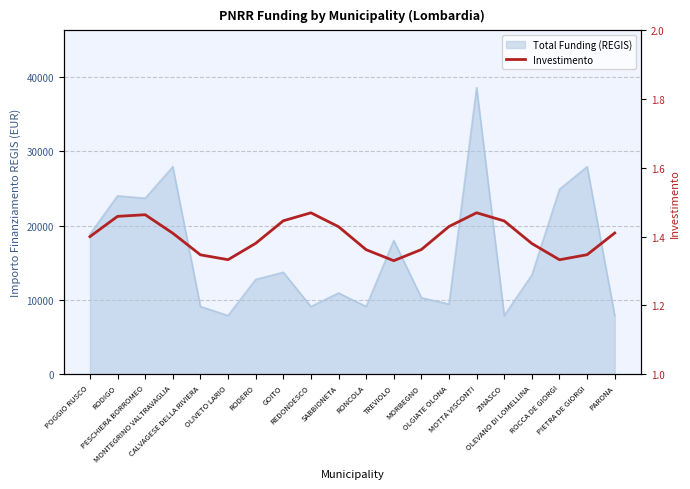

Reading left to right, extract all data points from this chart.

1.4	1.5	1.5	1.4	1.3	1.3	1.4	1.4	1.5	1.4	1.4	1.3	1.4	1.4	1.5	1.4	1.4	1.3	1.3	1.4